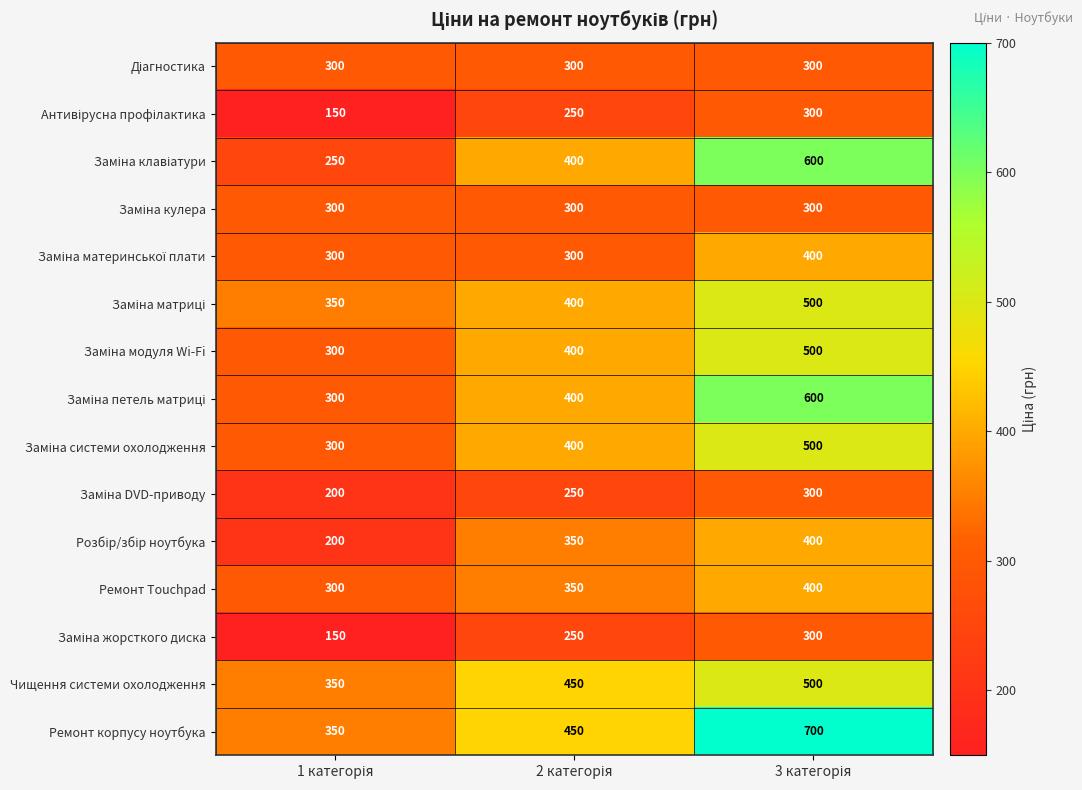

What is the maximum value shown in the chart?

700